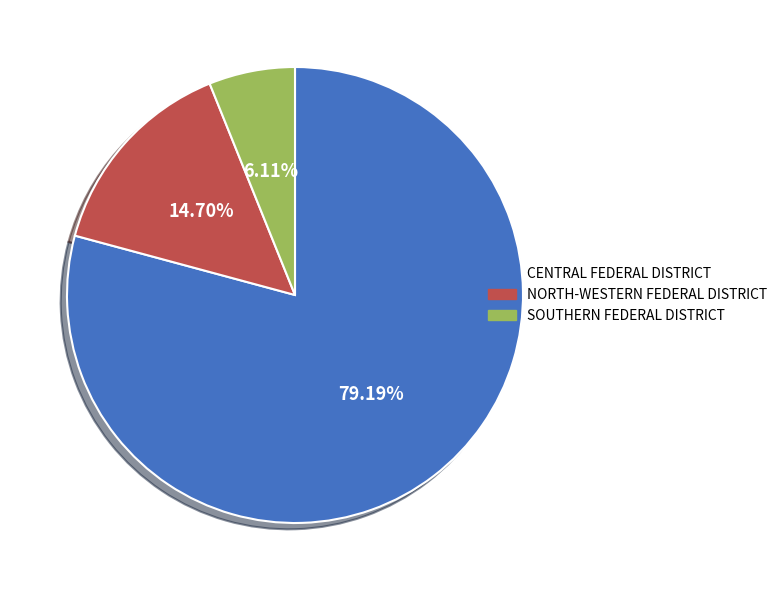

Between SOUTHERN FEDERAL DISTRICT and CENTRAL FEDERAL DISTRICT, which is larger?

CENTRAL FEDERAL DISTRICT